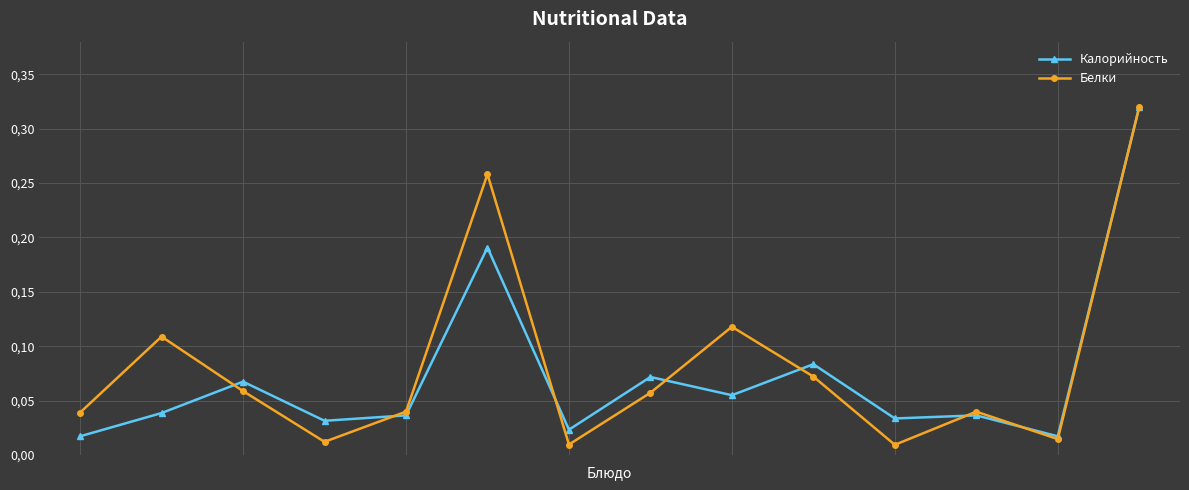

Is this an area chart (filled region under the line)?

No